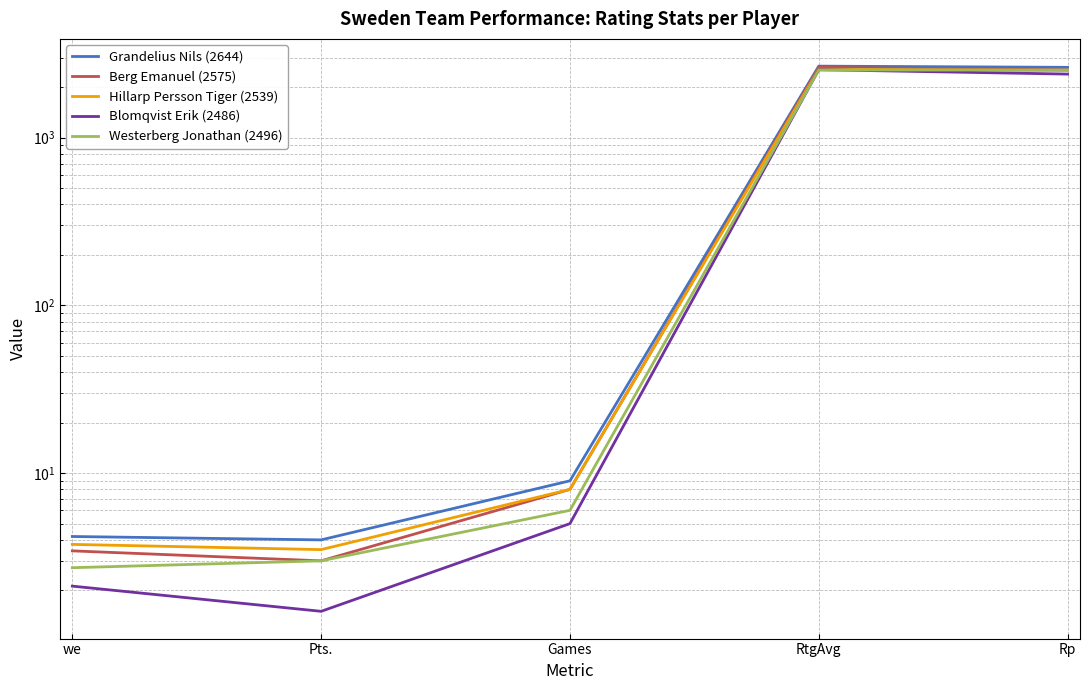

How many lines are shown in the chart?

5